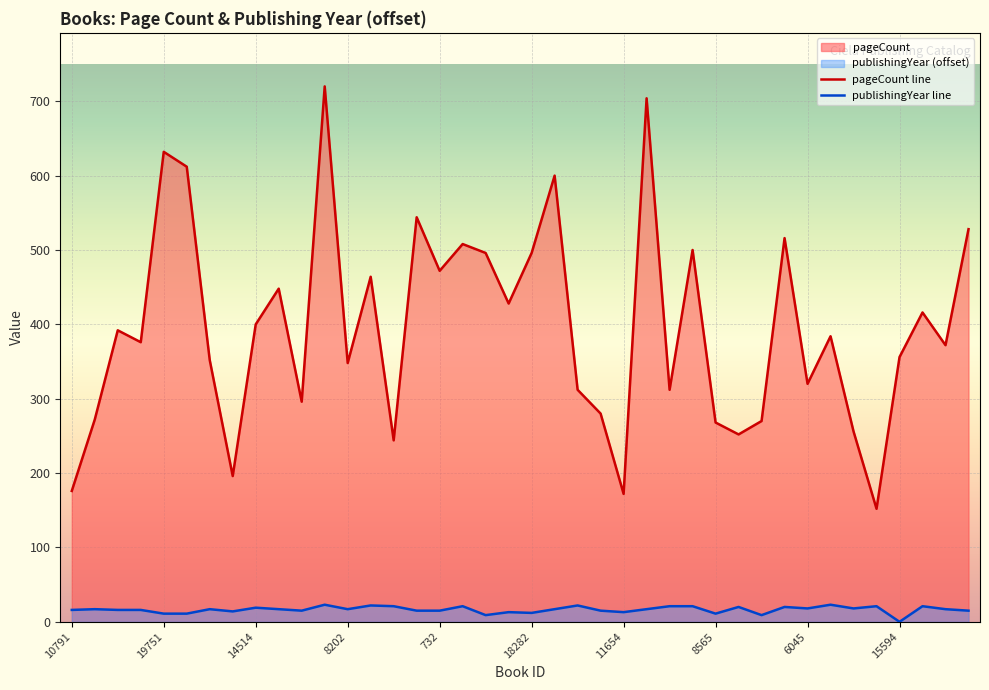

What is the label of the 28th point from the right?

8202